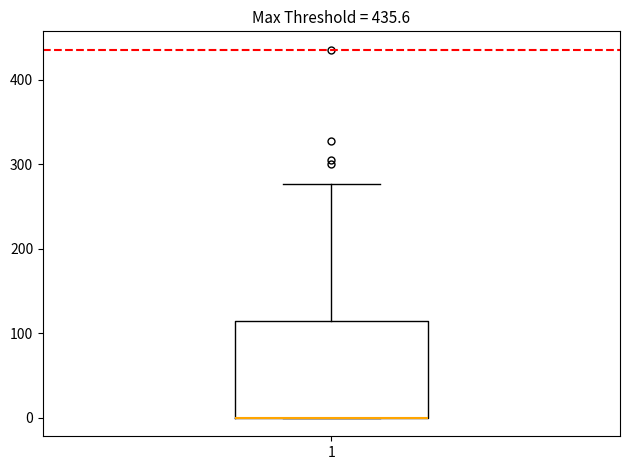

Where does the upper whisker of the box at x = 1 end on the y-axis? The values are not printed on the chart, so give them approximately, as read against the axis.

280